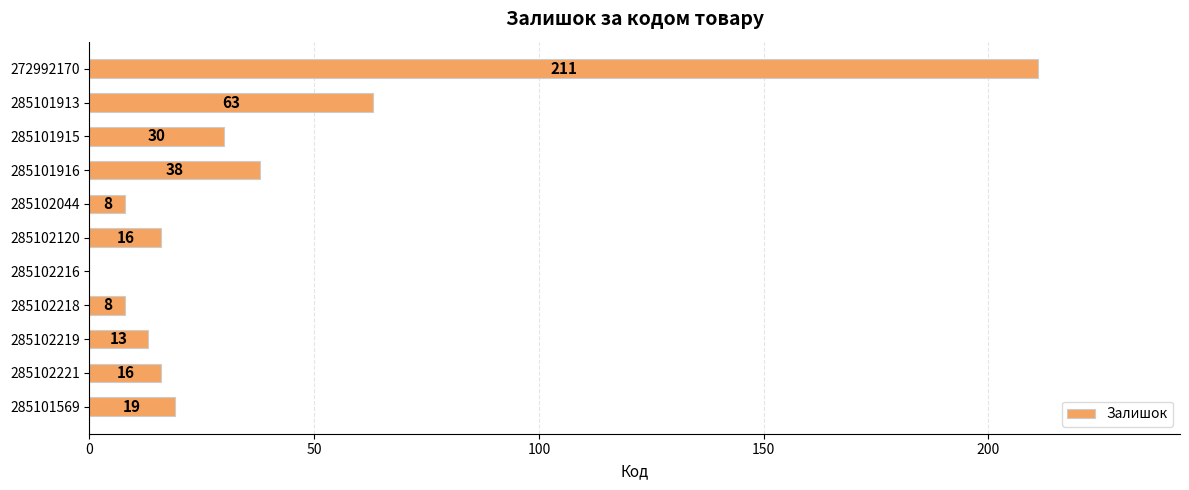

Is it true that the value at 285101913 is 40?

False